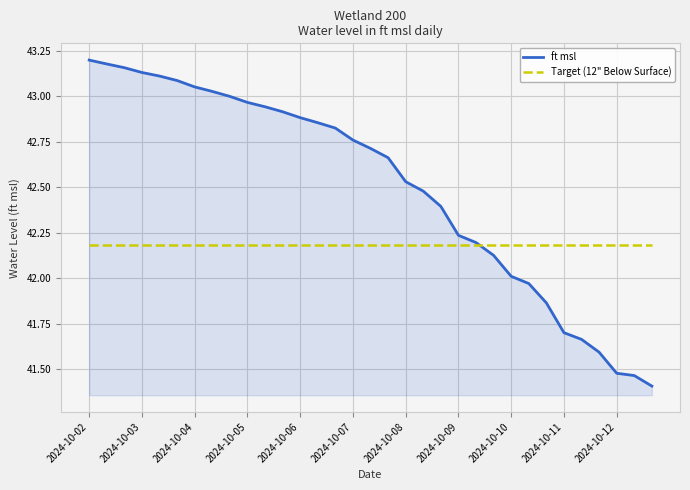

What is the smallest value displayed?

41.4